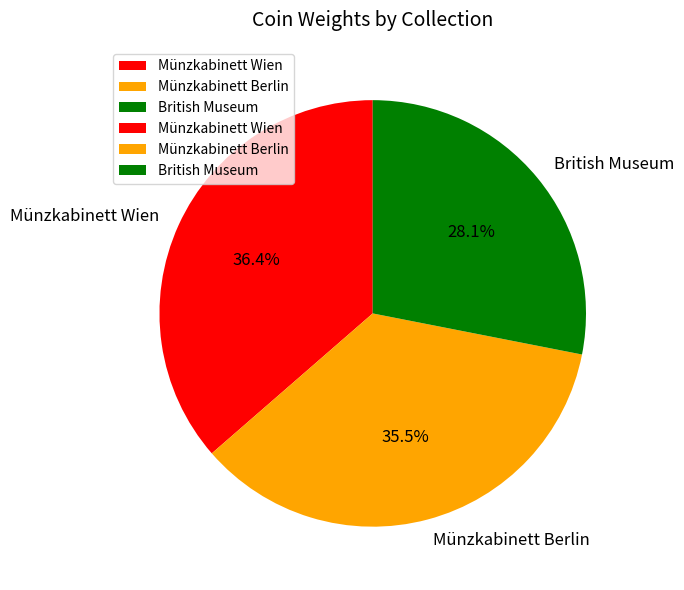

What percentage is the Münzkabinett Wien slice, to the nearest percent?

36%